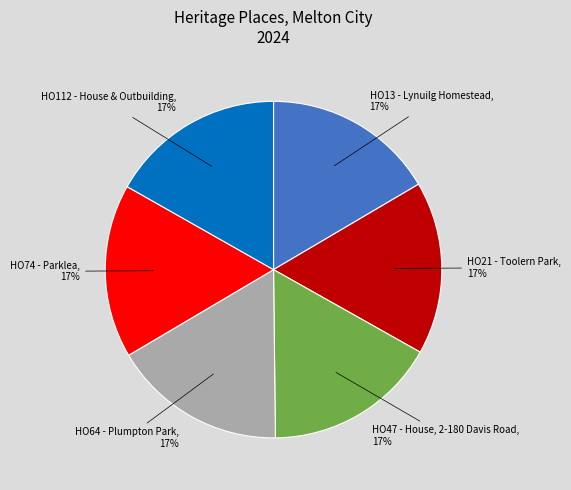

Is the sum of HO21 - Toolern Park and HO74 - Parklea greater than half?

No